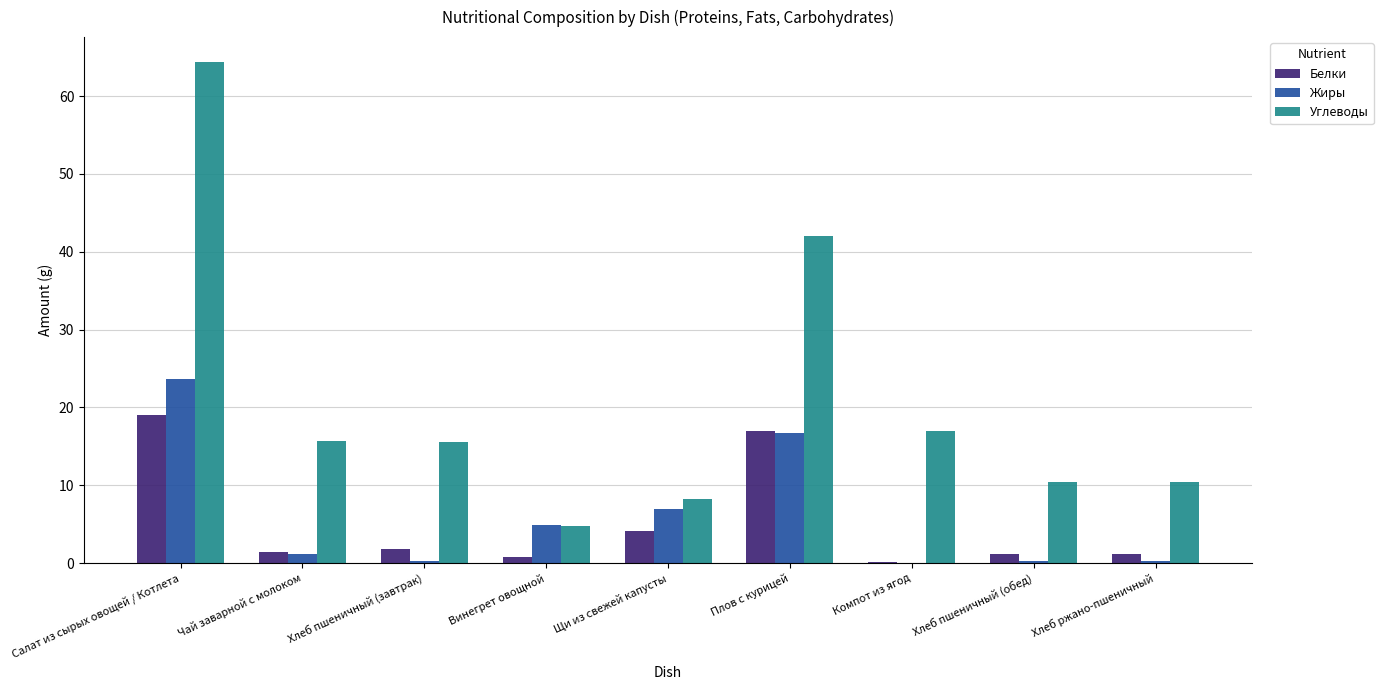

At which category is the sum across all series the highest?

Салат из сырых овощей / Котлета